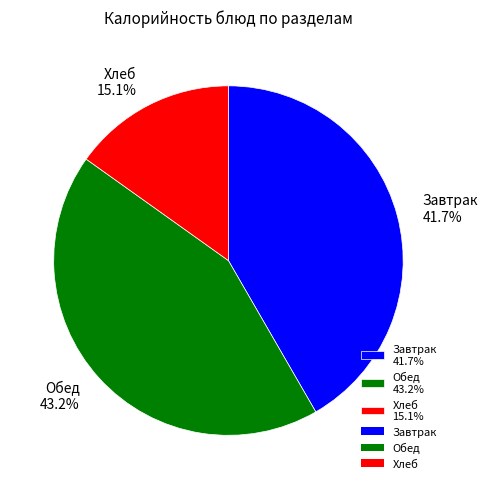

What is the largest slice in the pie chart?

Обед 43.2%